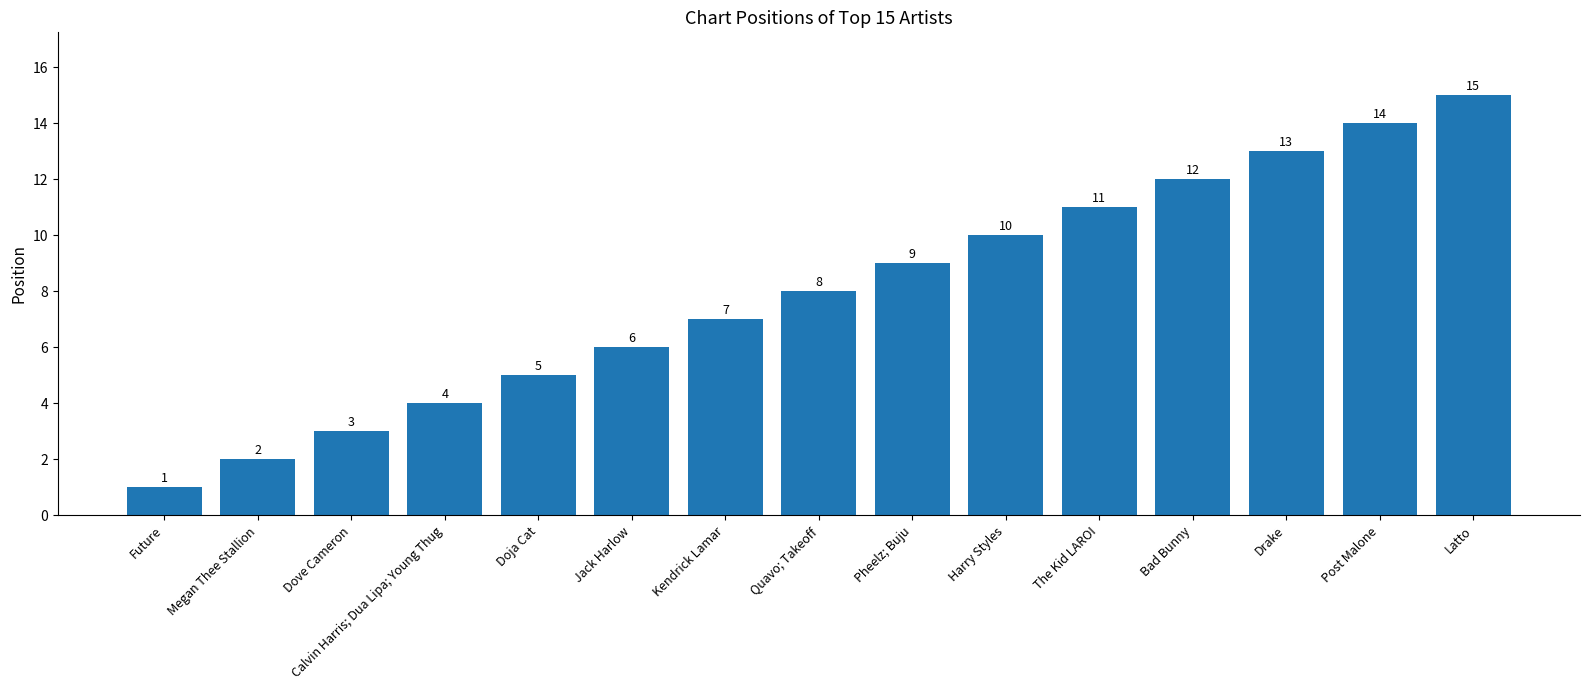

What position from the left is Kendrick Lamar?

7